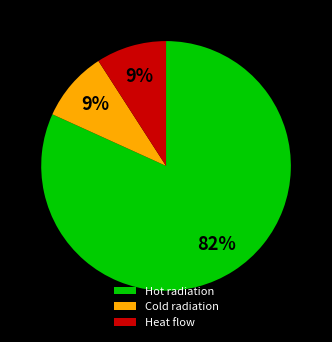

To the nearest percent, what portion does Hot radiation represent?

82%